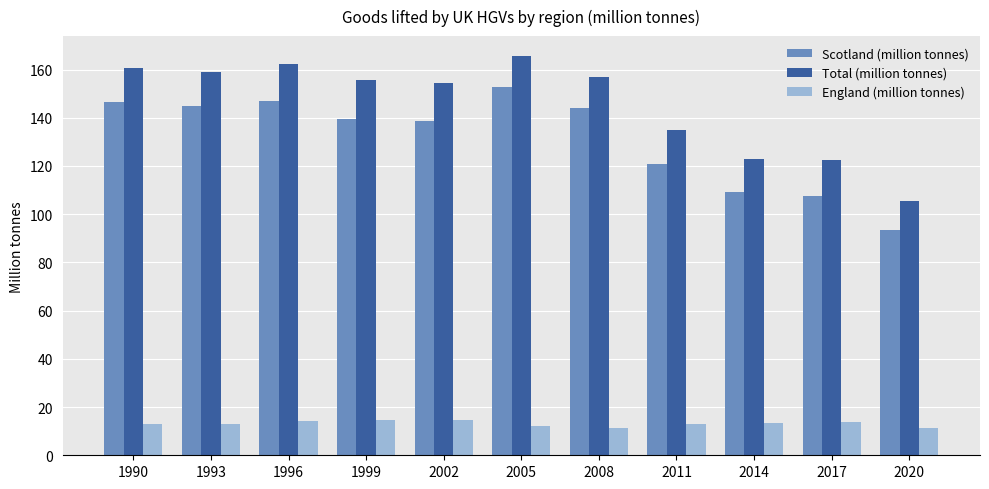

How many bars are there in total?

33